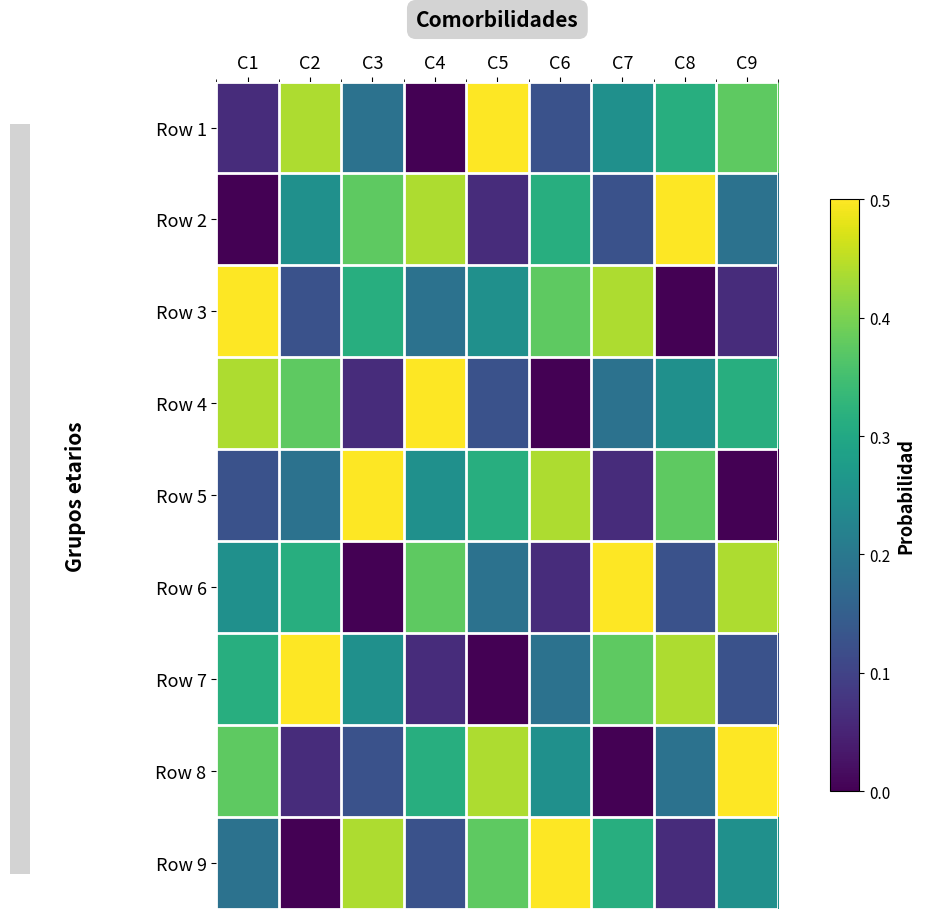

At how many categories does at least one series exceed 0?

9